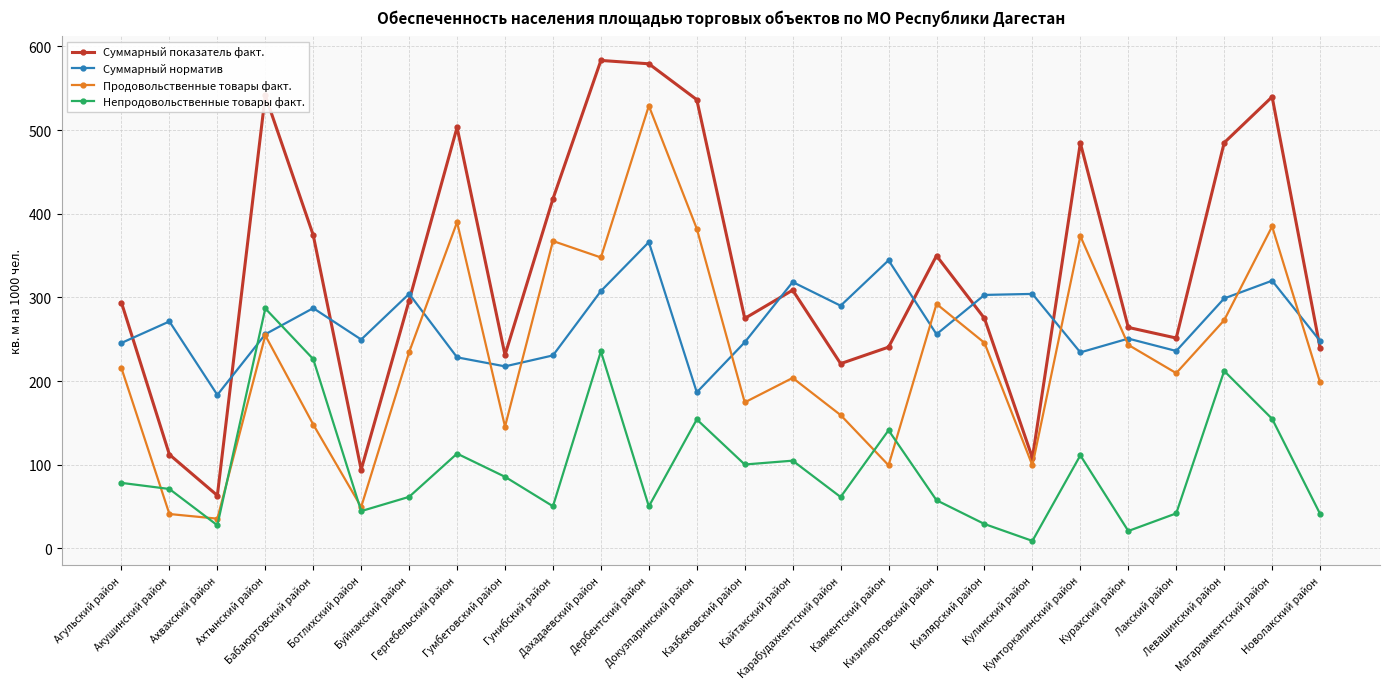

True or false: Суммарный норматив and Продовольственные товары факт. cross at least once.

True